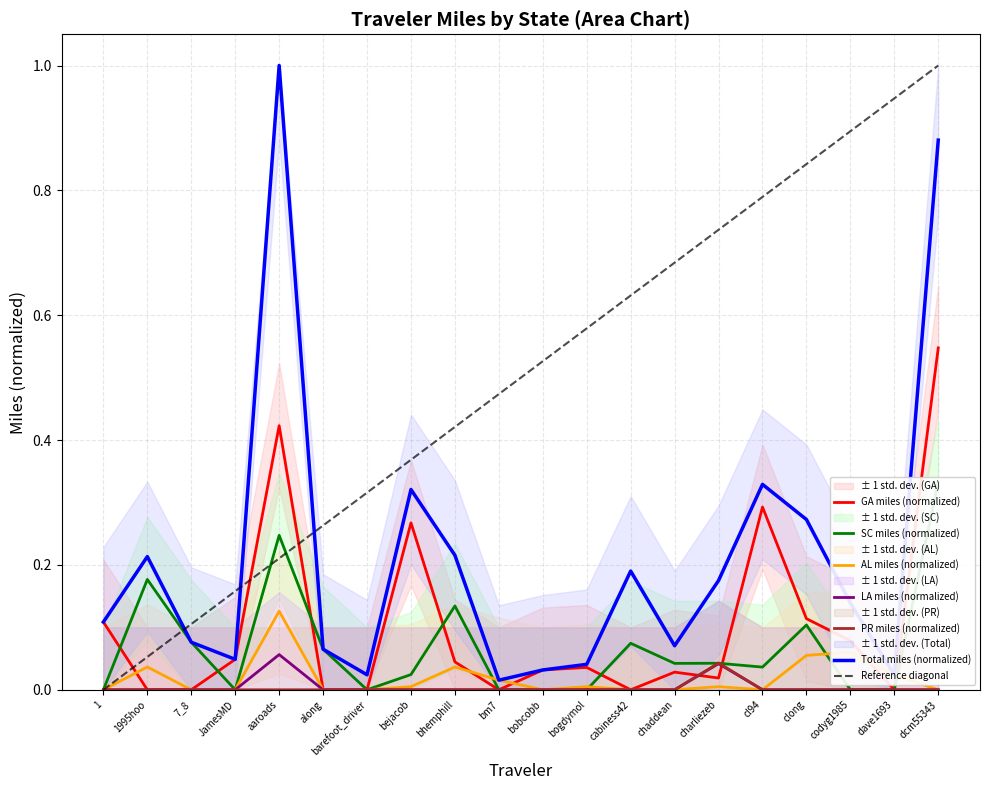

At which label is PR closest to 0?

1